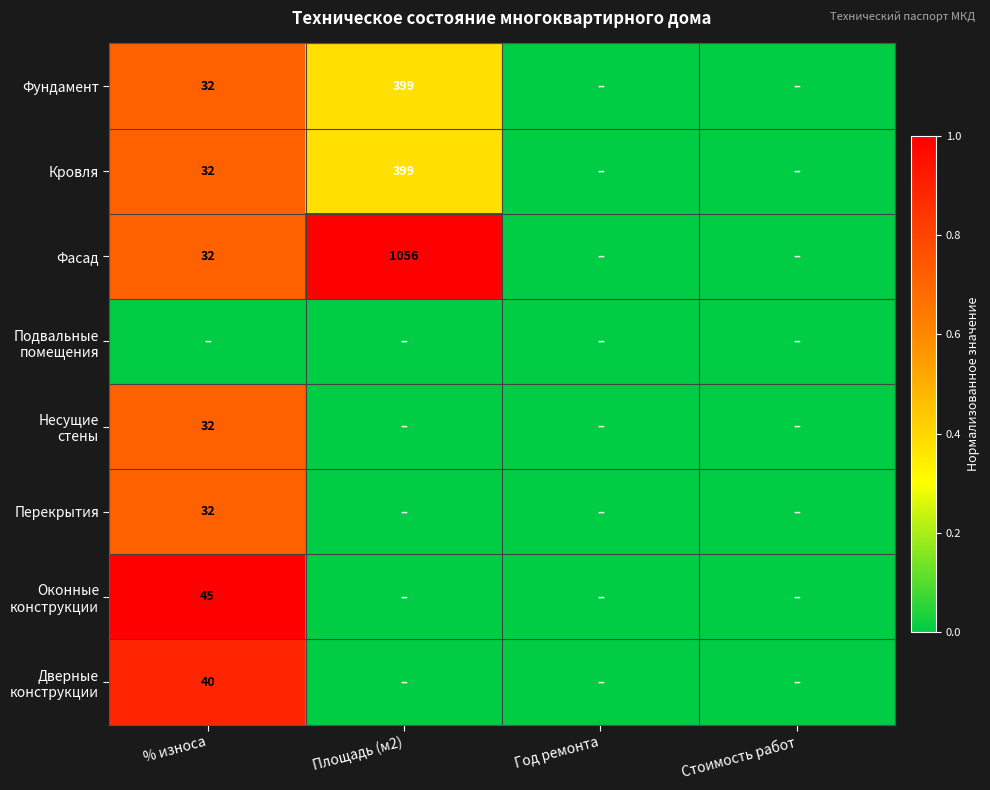

How many values in Кровля are above zero?

2